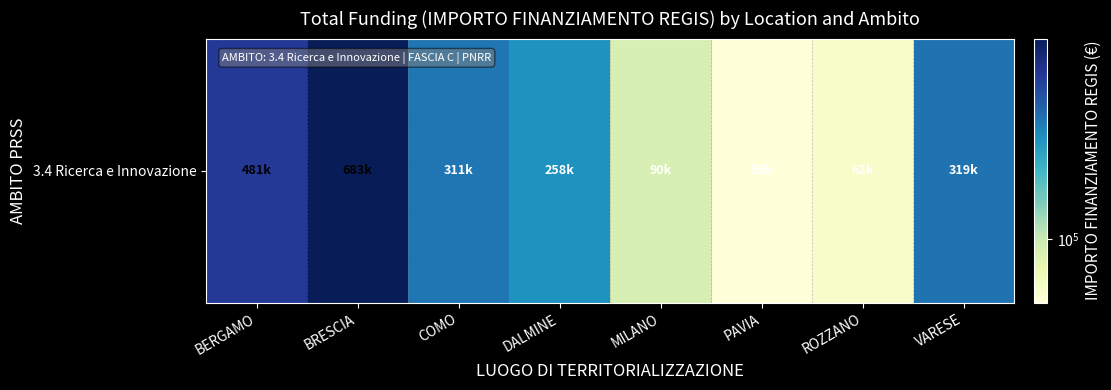

List the labels in order of value, largest first.

BRESCIA, BERGAMO, VARESE, COMO, DALMINE, MILANO, ROZZANO, PAVIA